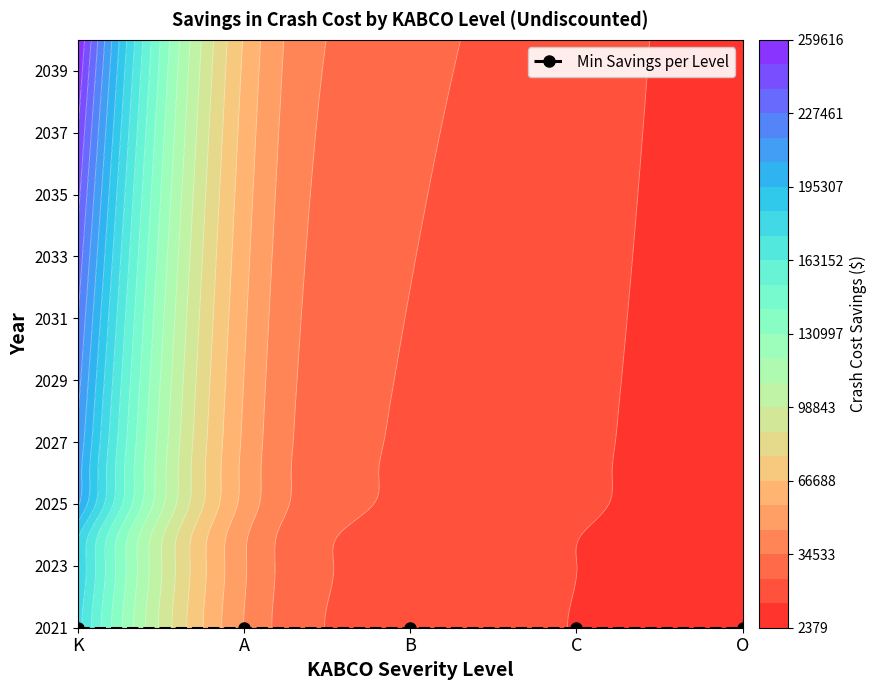

True or false: 2023 has a value of 31371.9 at B.

False